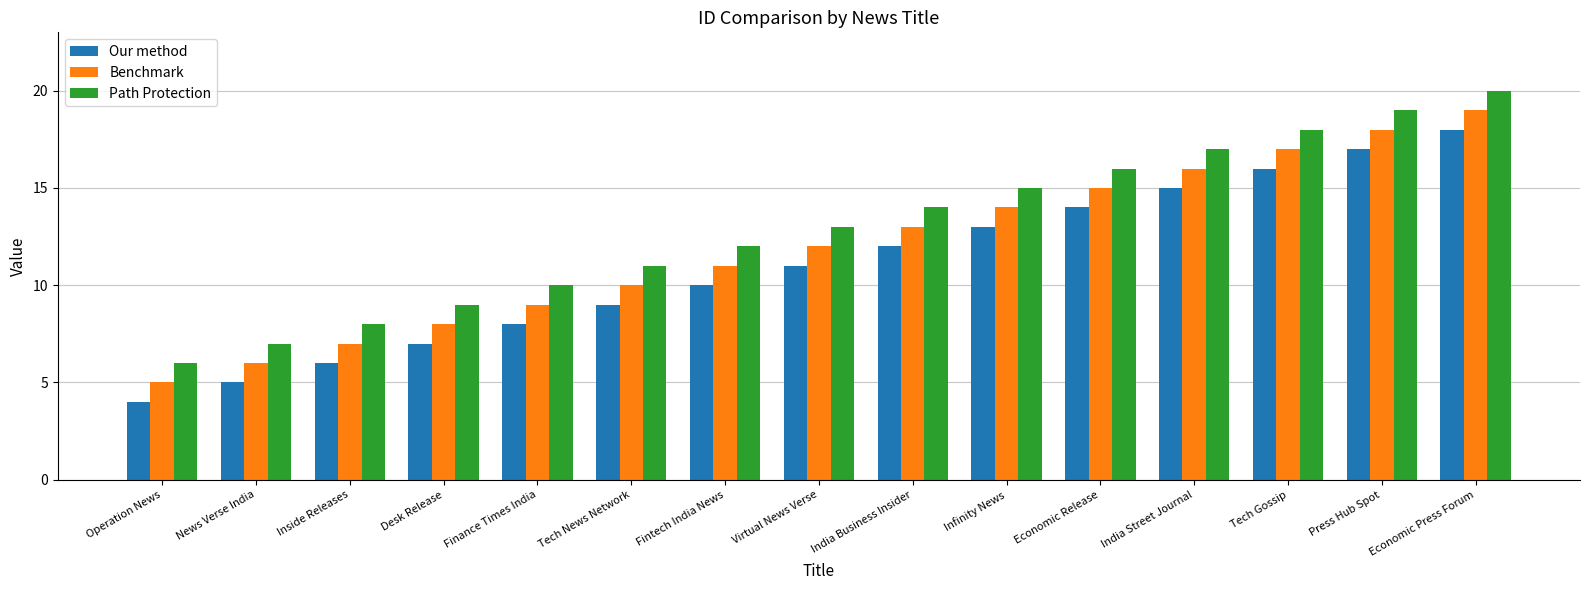

Which label corresponds to the smallest value in the chart?

Operation News